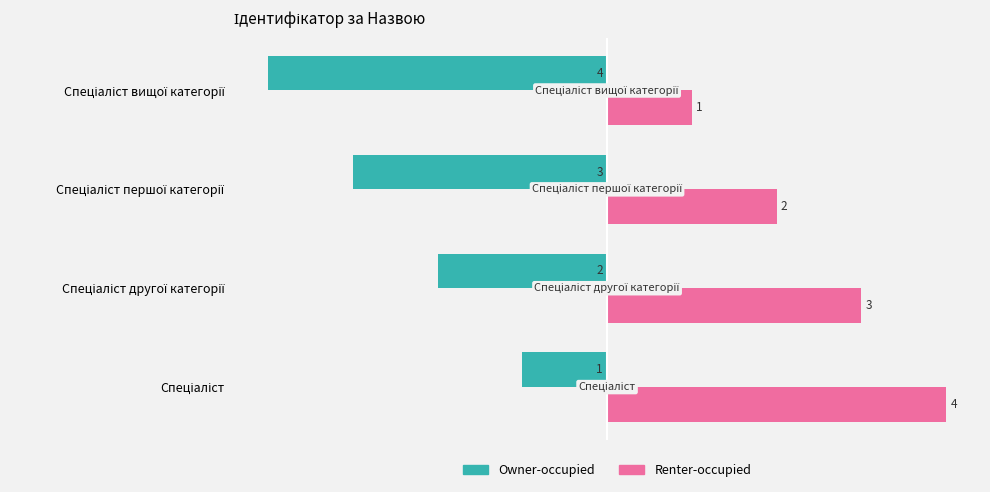

How many Renter-occupied values are between 2 and 4?

3